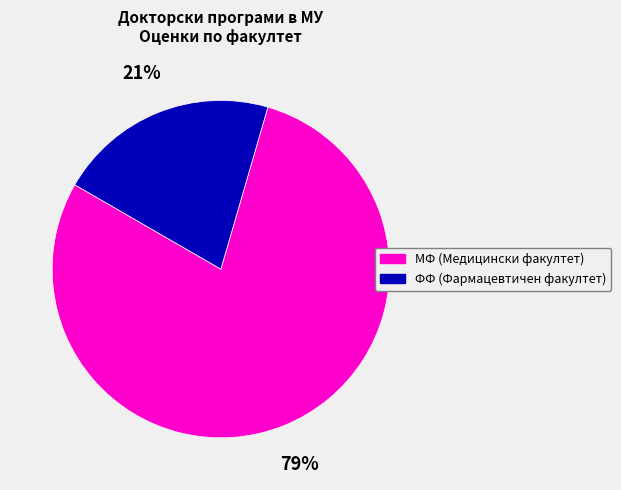

To the nearest percent, what is the average slice percentage?

50%